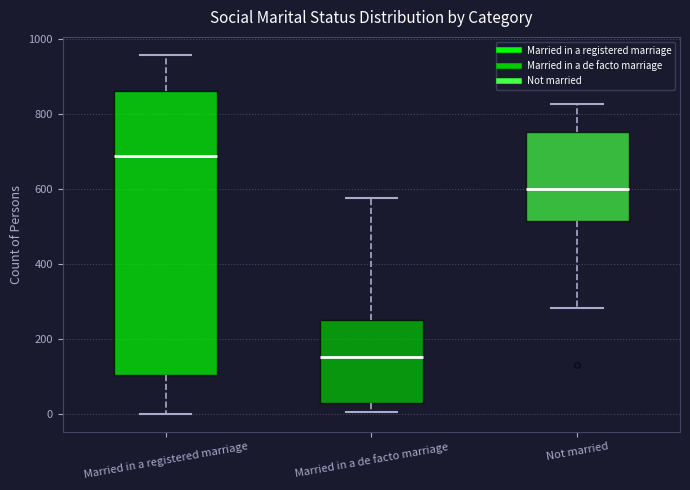

Reading left to right, transcribe this box plot: for each box, give where its median line is, the range the box spans, and where its two whiskers end, as read against the y-axis. The values are not printed on the chart, so give them approximately, as read against the axis.

Married in a registered marriage: median 680, box 100 to 860, whiskers 0 to 960
Married in a de facto marriage: median 160, box 20 to 260, whiskers 0 to 580
Not married: median 600, box 520 to 760, whiskers 280 to 820